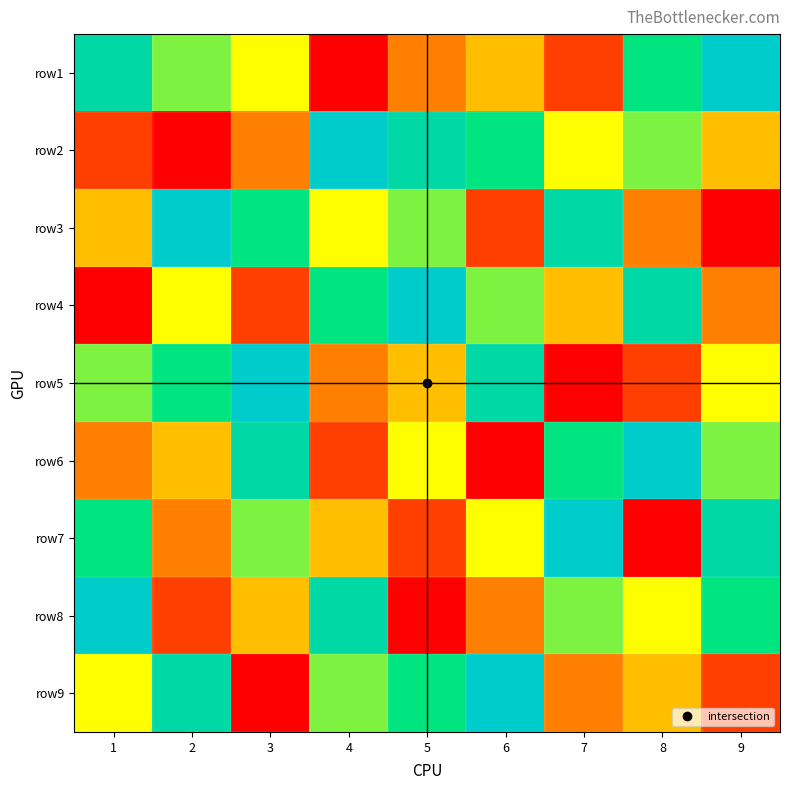

Rank the series by their maximum value, from lowest to highest.

row1, row2, row3, row4, row5, row6, row7, row8, row9